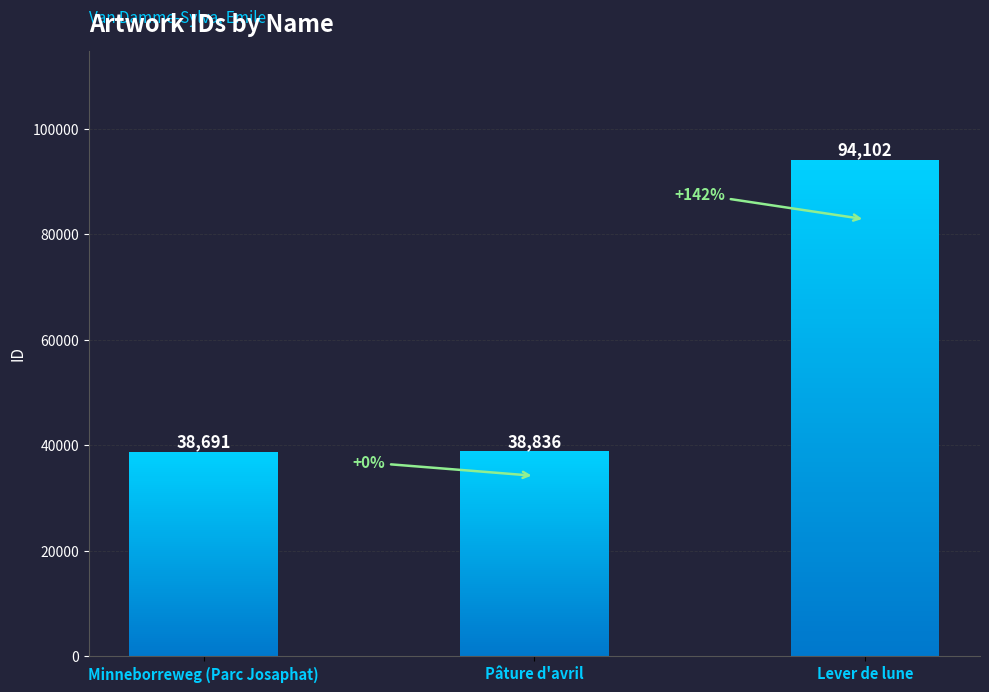

Is it true that the value at Pâture d'avril is 7935?

False